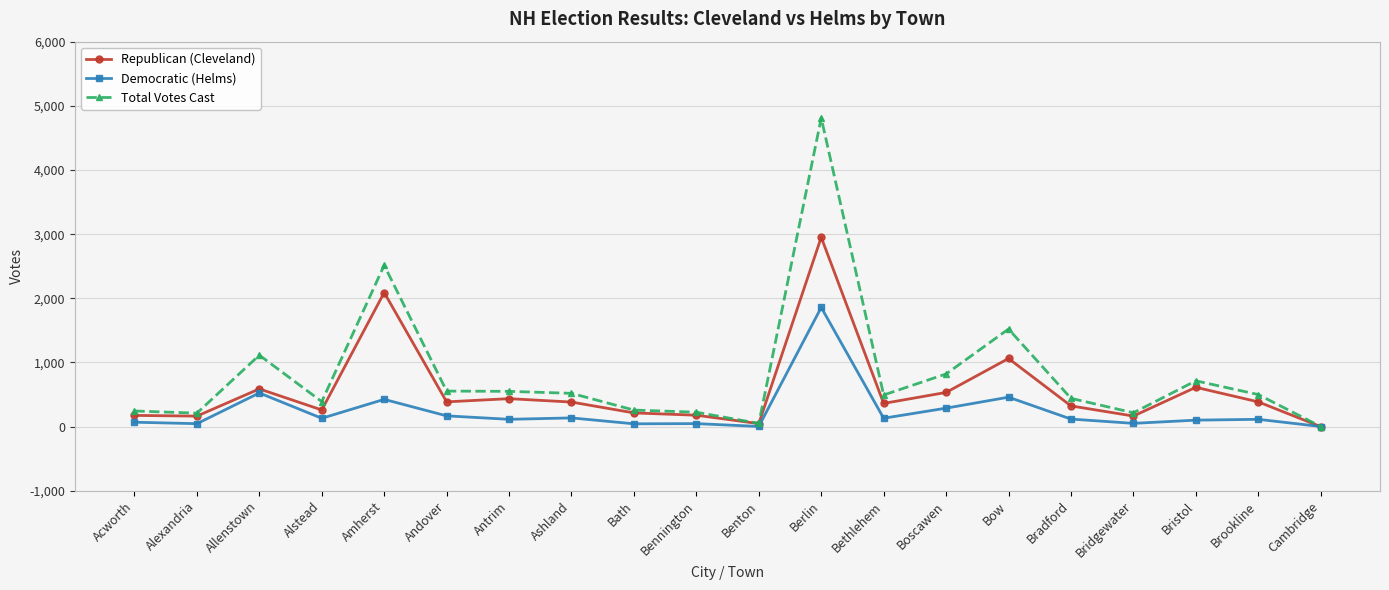

At Amherst, list the series in order from smallest to largest.

Democratic (Helms), Republican (Cleveland), Total Votes Cast